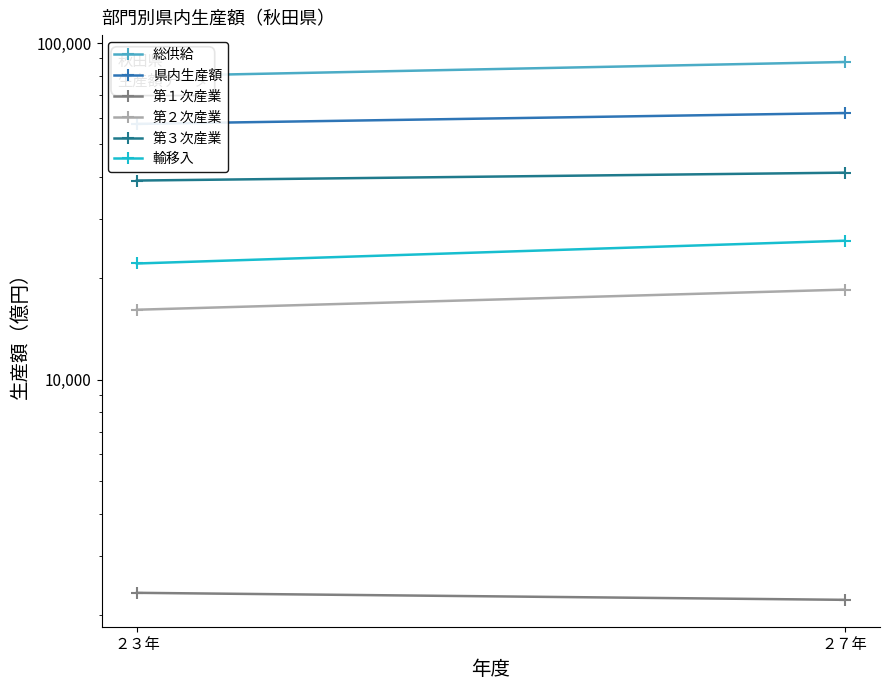

What is the label of the 1st point from the right?

２７年